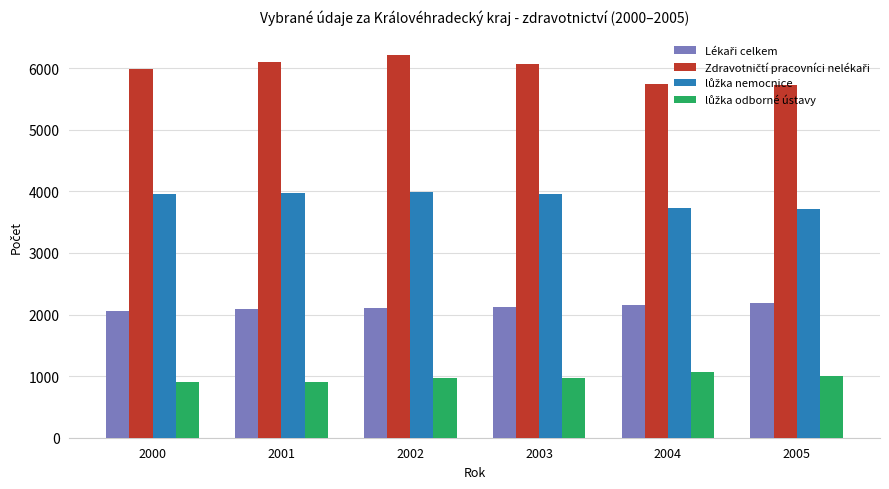

What is the maximum value shown in the chart?

6219